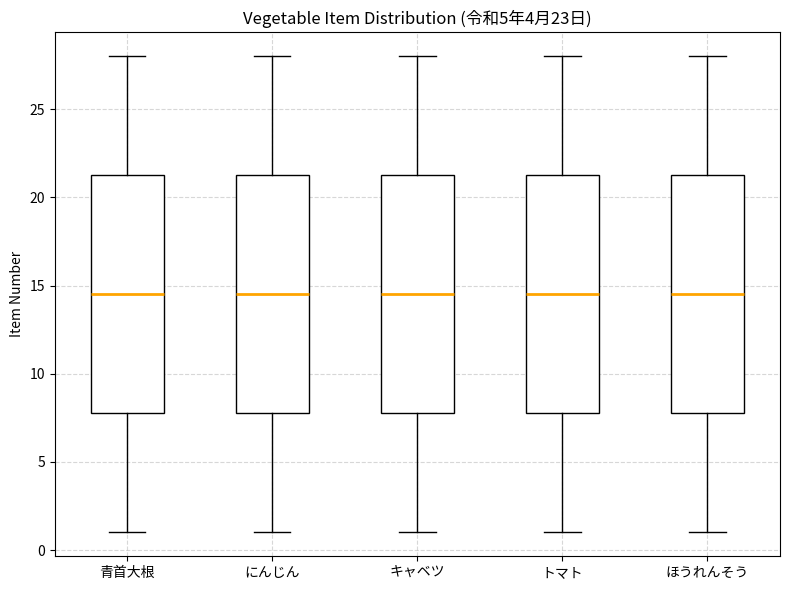

Reading left to right, read every box against the y-axis: the position of its median line, the range the box covers, and the ends of its whiskers. The values are not printed on the chart, so give them approximately, as read against the axis.

青首大根: median 14.5, box 8.0 to 21.5, whiskers 1.0 to 28.0
にんじん: median 14.5, box 8.0 to 21.5, whiskers 1.0 to 28.0
キャベツ: median 14.5, box 8.0 to 21.5, whiskers 1.0 to 28.0
トマト: median 14.5, box 8.0 to 21.5, whiskers 1.0 to 28.0
ほうれんそう: median 14.5, box 8.0 to 21.5, whiskers 1.0 to 28.0